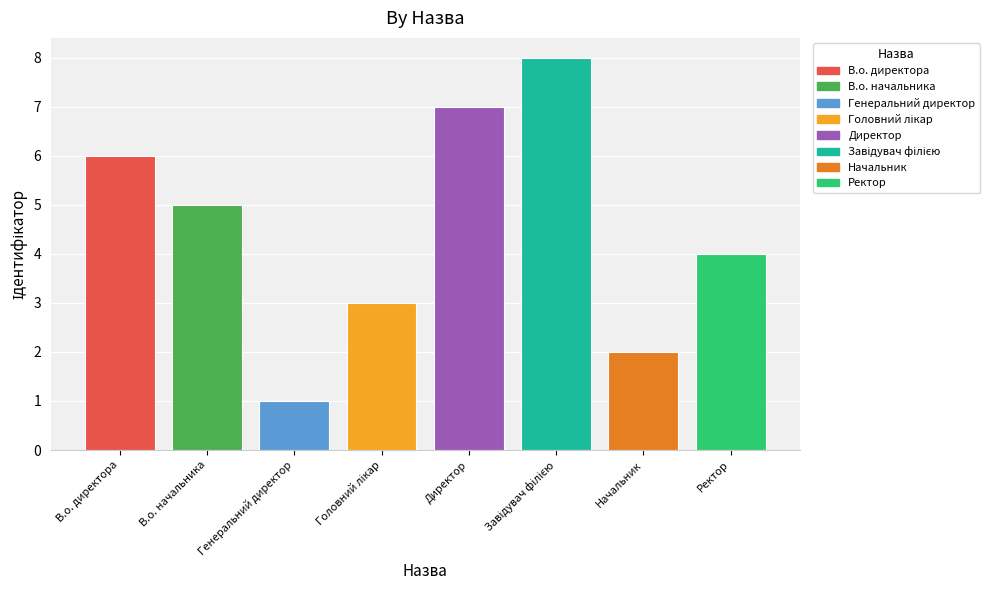

What is the label of the 8th bar from the left?

Ректор